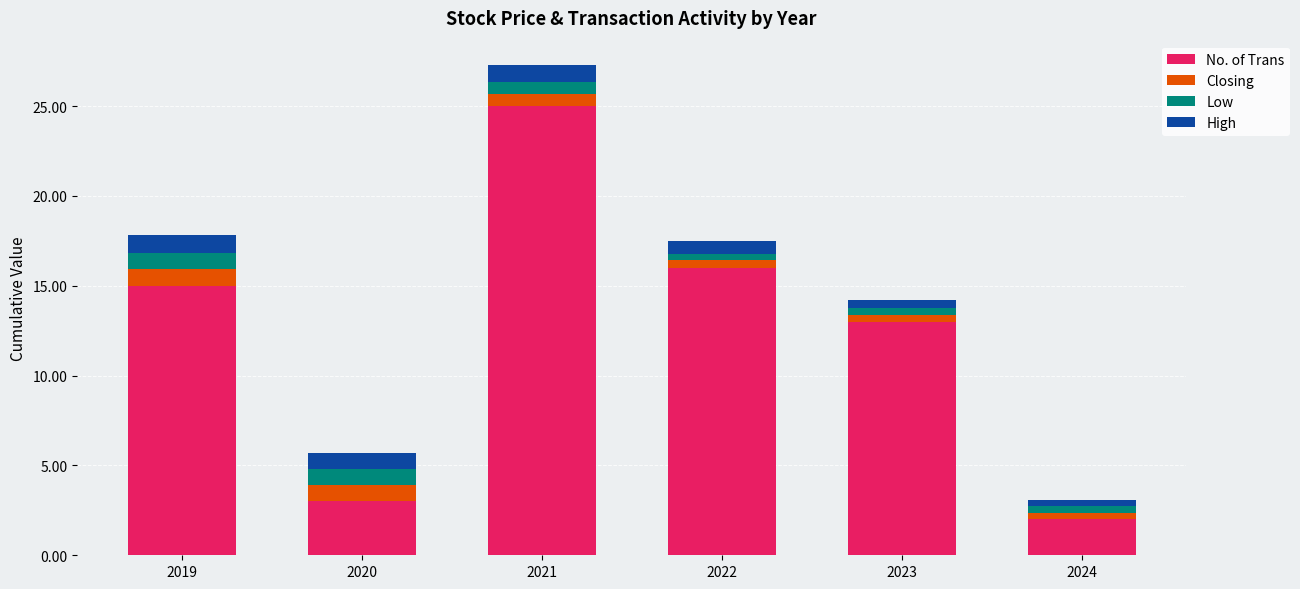

List the labels in order of No. of Trans value, smallest first.

2024, 2020, 2023, 2019, 2022, 2021